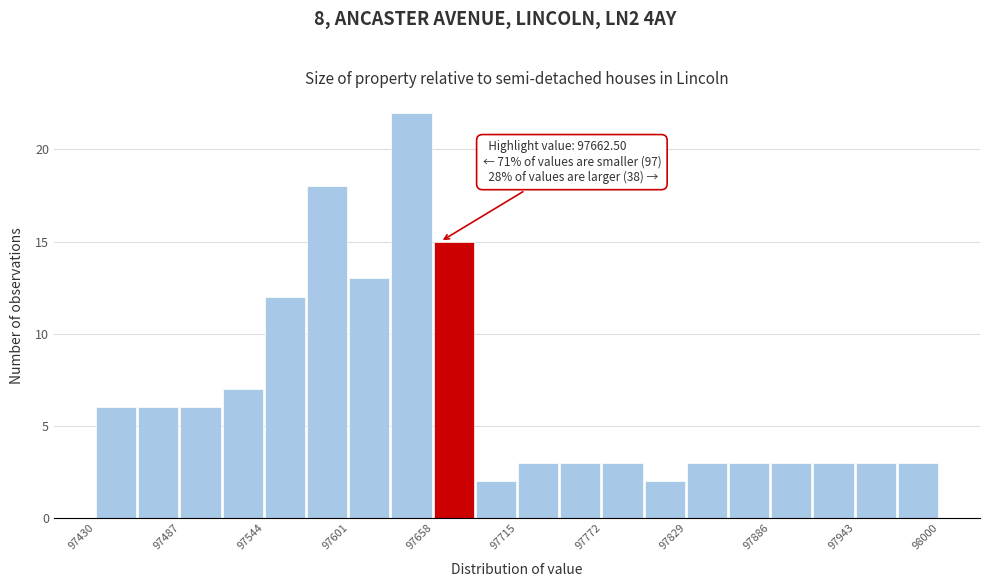

Around what value on the x-axis is the tallest bar? Give the approximate position of its centre, as read against the axis.

97640